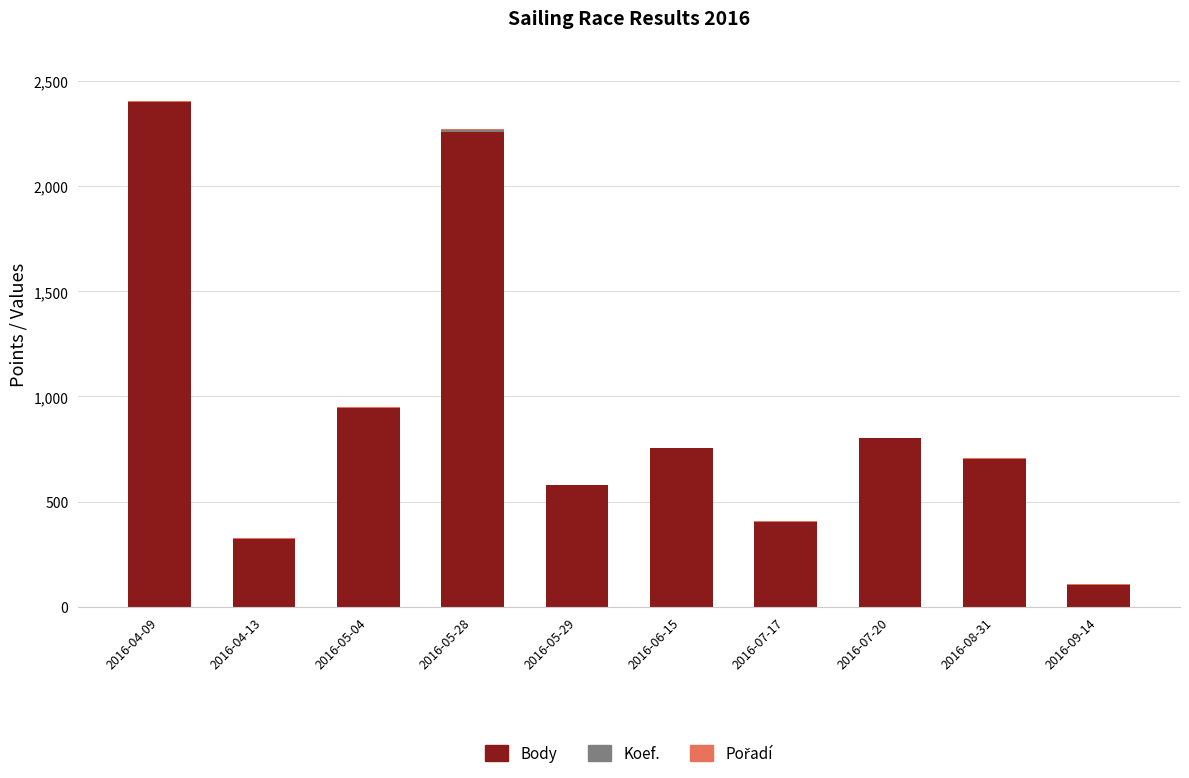

What is the average value of the Body series?

927